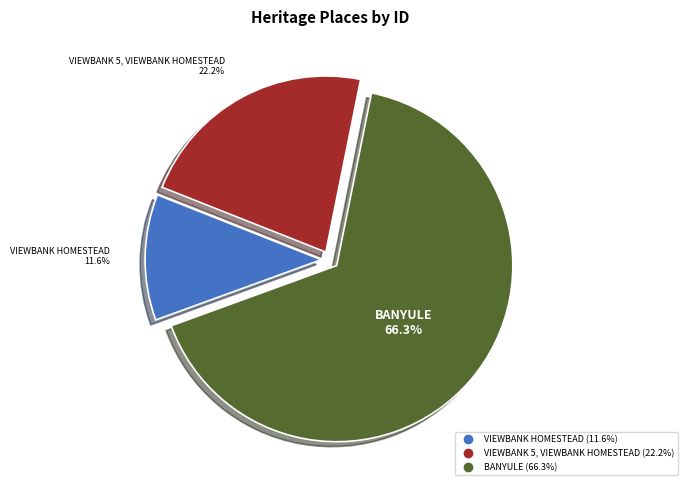

To the nearest percent, what is the combined percentage of VIEWBANK HOMESTEAD and BANYULE?

78%